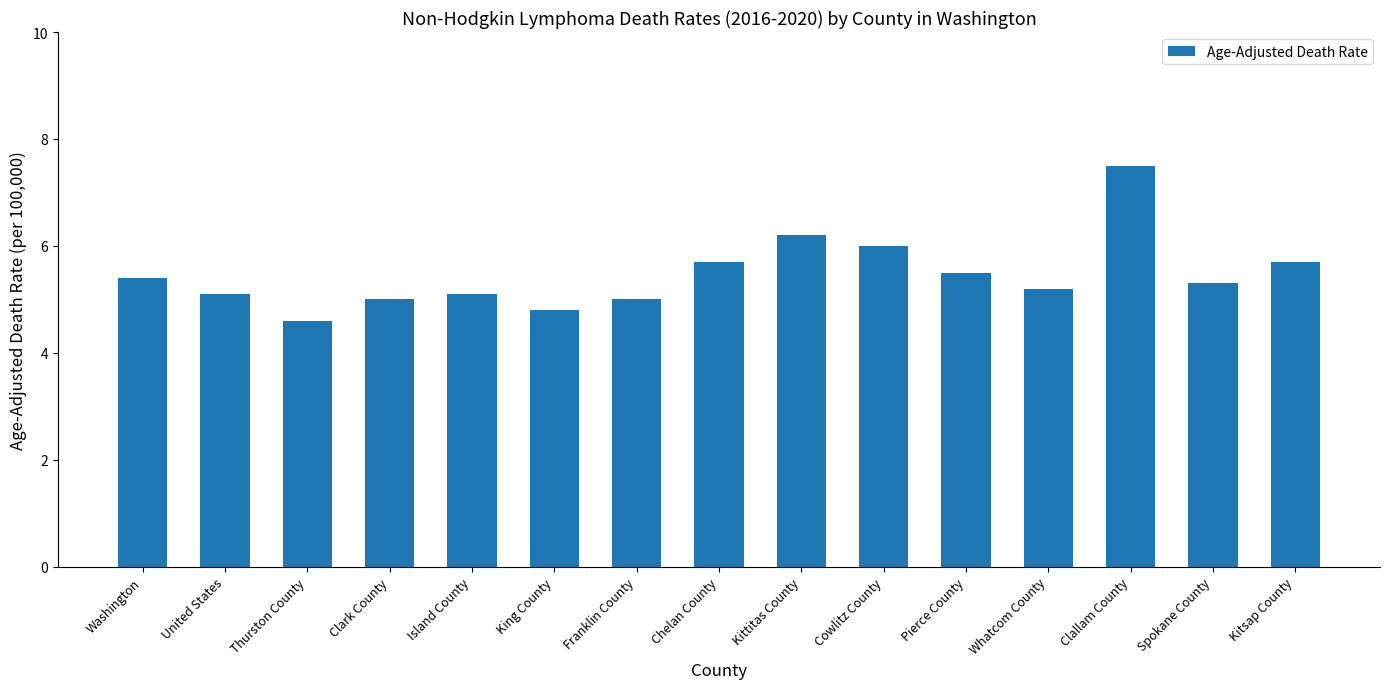

What is the sum of the values at Island County and Franklin County?

10.1